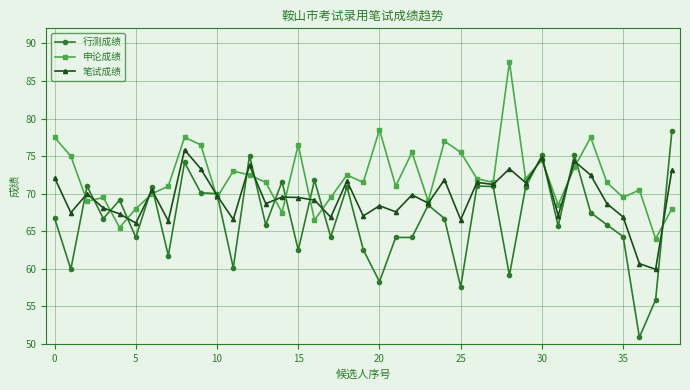

True or false: 行测成绩 and 申论成绩 intersect in this chart.

True